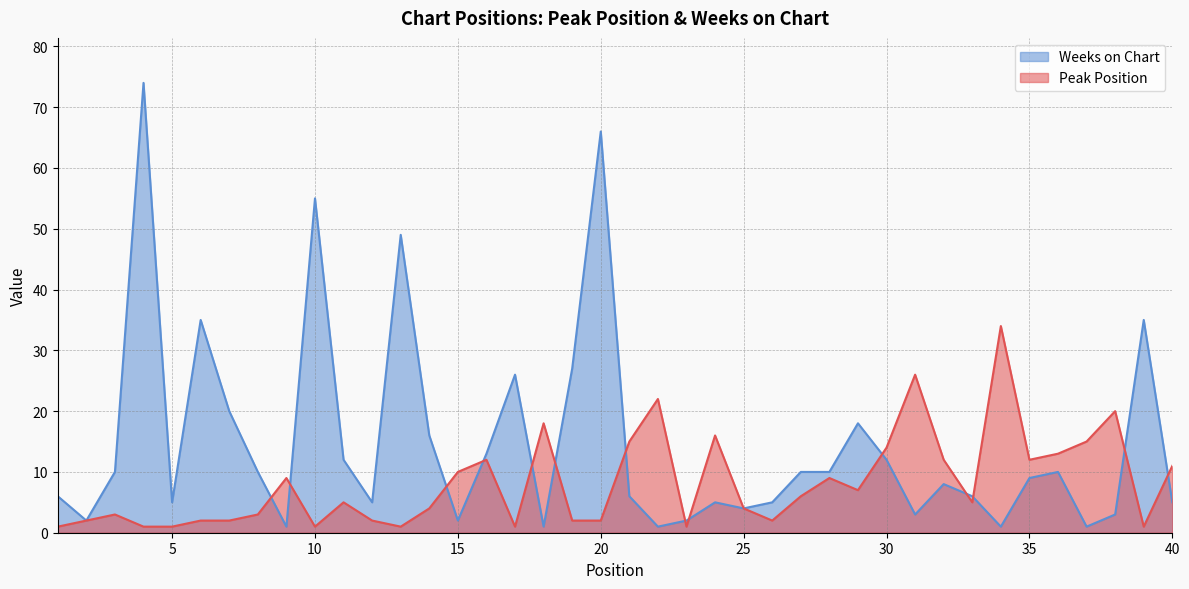

What is the difference between the highest and lowest values at 39?

34